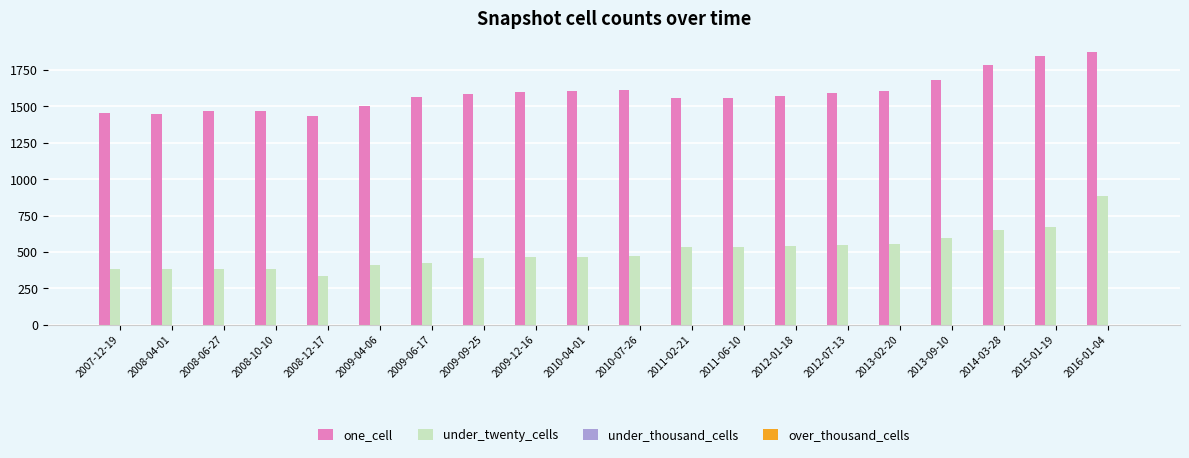

What is the difference between the highest and lowest values at 2009-04-06?

1094